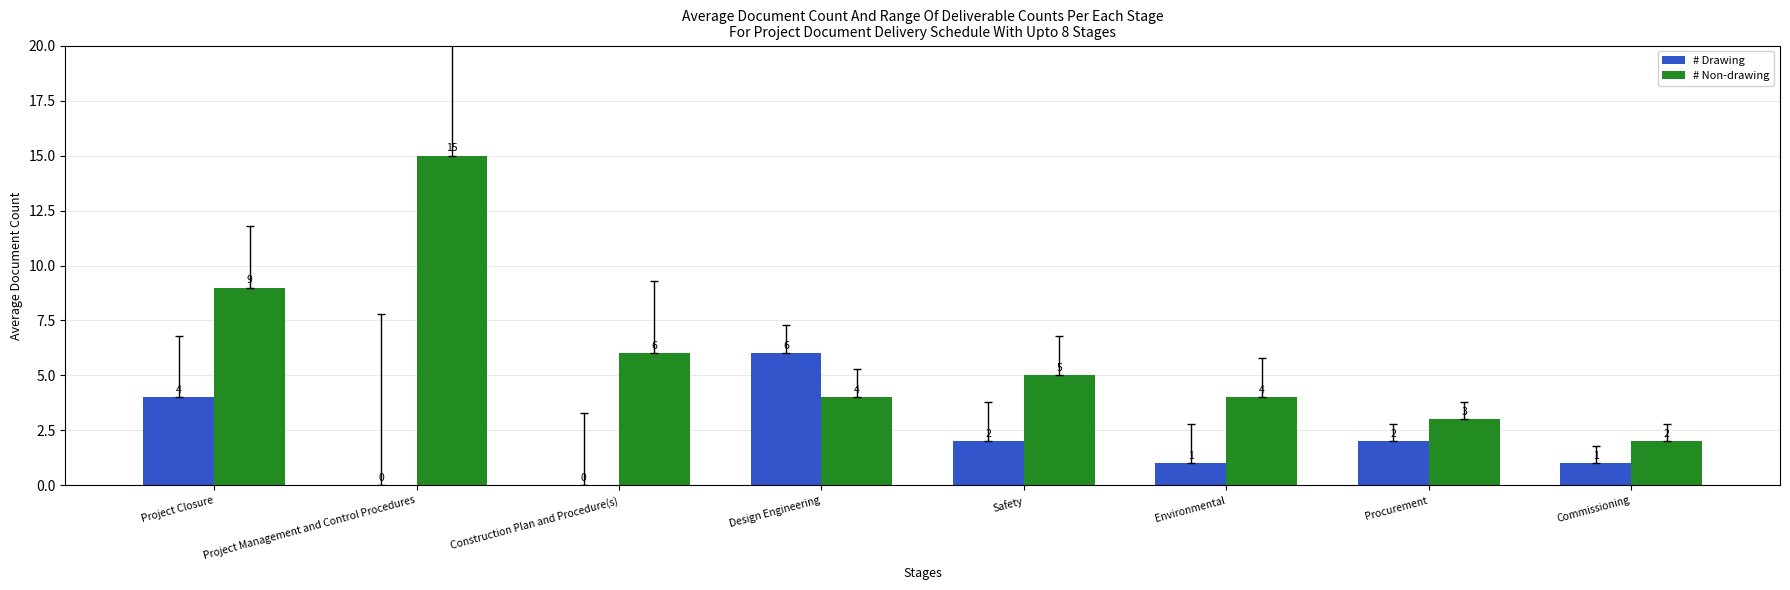

Count the number of data series in this chart.

2